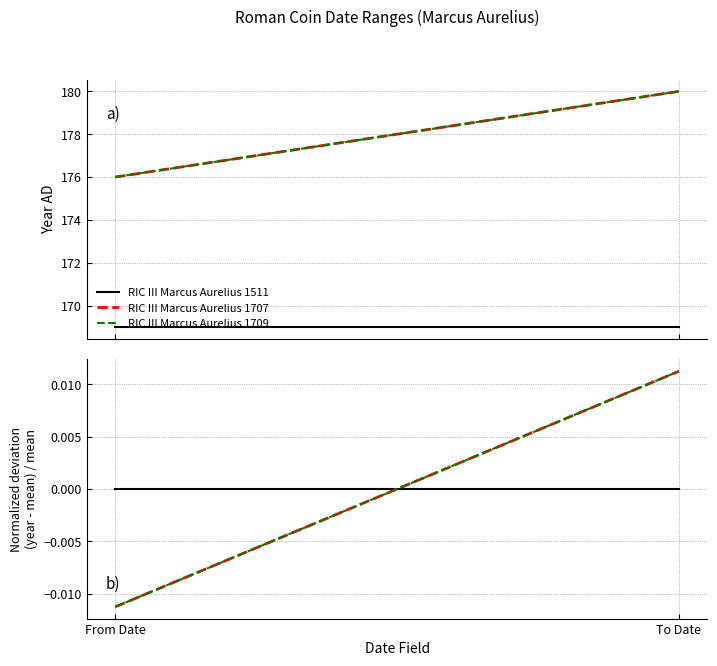

Reading left to right, transcribe all the data shown in this chart.

RIC III Marcus Aurelius 1511: From Date=0.0	To Date=0.0
RIC III Marcus Aurelius 1707: From Date=-0.0	To Date=0.0
RIC III Marcus Aurelius 1709: From Date=-0.0	To Date=0.0